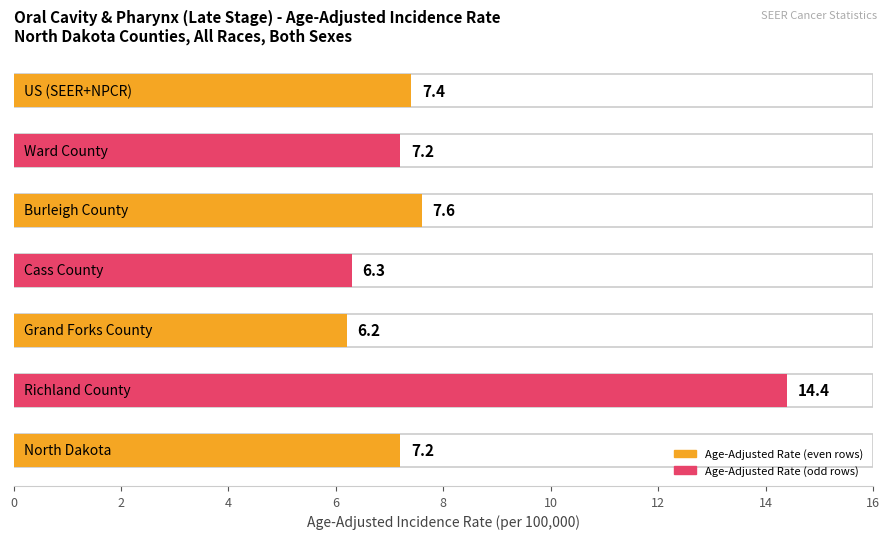

What is the smallest value displayed?

6.2